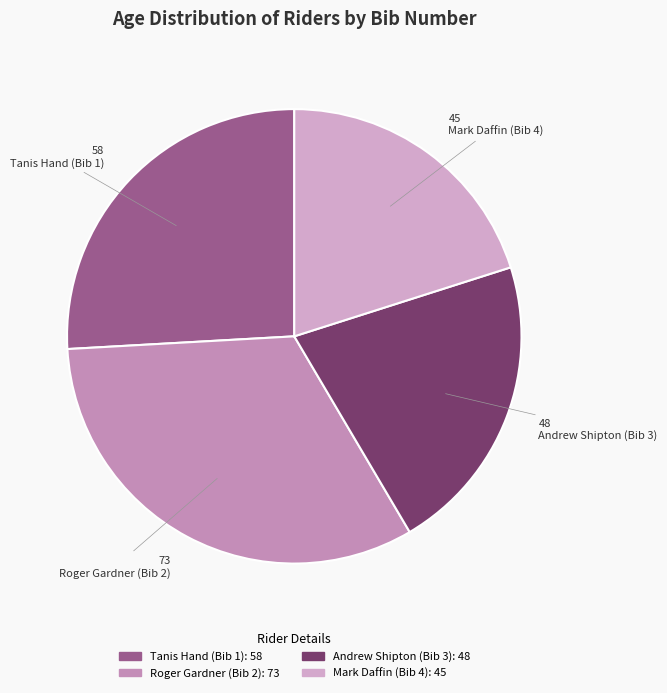

To the nearest percent, what portion does Mark Daffin (Bib 4) represent?

20%